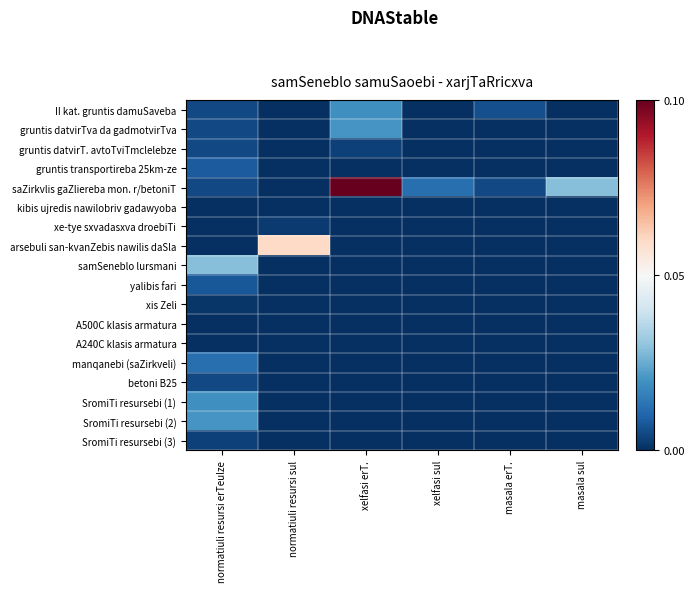

Reading right to left, transcribe all the data shown in this chart.

II kat. gruntis damuSaveba: masala sul=0.0	masala erT.=0.0	xelfasi sul=0.0	xelfasi erT.=0.0	normatiuli resursi sul=0.0	normatiuli resursi erTeulze=0.0
gruntis datvirTva da gadmotvirTva: masala sul=0.0	masala erT.=0.0	xelfasi sul=0.0	xelfasi erT.=0.0	normatiuli resursi sul=0.0	normatiuli resursi erTeulze=0.0
gruntis datvirT. avtoTviTmclelebze: masala sul=0.0	masala erT.=0.0	xelfasi sul=0.0	xelfasi erT.=0.0	normatiuli resursi sul=0.0	normatiuli resursi erTeulze=0.0
gruntis transportireba 25km-ze: masala sul=0.0	masala erT.=0.0	xelfasi sul=0.0	xelfasi erT.=0.0	normatiuli resursi sul=0.0	normatiuli resursi erTeulze=0.0
saZirkvlis gaZliereba mon. r/betoniT: masala sul=0.0	masala erT.=0.0	xelfasi sul=0.0	xelfasi erT.=0.1	normatiuli resursi sul=0.0	normatiuli resursi erTeulze=0.0
kibis ujredis nawilobriv gadawyoba: masala sul=0.0	masala erT.=0.0	xelfasi sul=0.0	xelfasi erT.=0.0	normatiuli resursi sul=0.0	normatiuli resursi erTeulze=0.0
xe-tye sxvadasxva droebiTi: masala sul=0.0	masala erT.=0.0	xelfasi sul=0.0	xelfasi erT.=0.0	normatiuli resursi sul=0.0	normatiuli resursi erTeulze=0.0
arsebuli san-kvanZebis nawilis daSla: masala sul=0.0	masala erT.=0.0	xelfasi sul=0.0	xelfasi erT.=0.0	normatiuli resursi sul=0.1	normatiuli resursi erTeulze=0.0
samSeneblo lursmani: masala sul=0.0	masala erT.=0.0	xelfasi sul=0.0	xelfasi erT.=0.0	normatiuli resursi sul=0.0	normatiuli resursi erTeulze=0.0
yalibis fari: masala sul=0.0	masala erT.=0.0	xelfasi sul=0.0	xelfasi erT.=0.0	normatiuli resursi sul=0.0	normatiuli resursi erTeulze=0.0
xis Zeli: masala sul=0.0	masala erT.=0.0	xelfasi sul=0.0	xelfasi erT.=0.0	normatiuli resursi sul=0.0	normatiuli resursi erTeulze=0.0
A500C klasis armatura: masala sul=0.0	masala erT.=0.0	xelfasi sul=0.0	xelfasi erT.=0.0	normatiuli resursi sul=0.0	normatiuli resursi erTeulze=0.0
A240C klasis armatura: masala sul=0.0	masala erT.=0.0	xelfasi sul=0.0	xelfasi erT.=0.0	normatiuli resursi sul=0.0	normatiuli resursi erTeulze=0.0
manqanebi (saZirkveli): masala sul=0.0	masala erT.=0.0	xelfasi sul=0.0	xelfasi erT.=0.0	normatiuli resursi sul=0.0	normatiuli resursi erTeulze=0.0
betoni B25: masala sul=0.0	masala erT.=0.0	xelfasi sul=0.0	xelfasi erT.=0.0	normatiuli resursi sul=0.0	normatiuli resursi erTeulze=0.0
SromiTi resursebi (1): masala sul=0.0	masala erT.=0.0	xelfasi sul=0.0	xelfasi erT.=0.0	normatiuli resursi sul=0.0	normatiuli resursi erTeulze=0.0
SromiTi resursebi (2): masala sul=0.0	masala erT.=0.0	xelfasi sul=0.0	xelfasi erT.=0.0	normatiuli resursi sul=0.0	normatiuli resursi erTeulze=0.0
SromiTi resursebi (3): masala sul=0.0	masala erT.=0.0	xelfasi sul=0.0	xelfasi erT.=0.0	normatiuli resursi sul=0.0	normatiuli resursi erTeulze=0.0